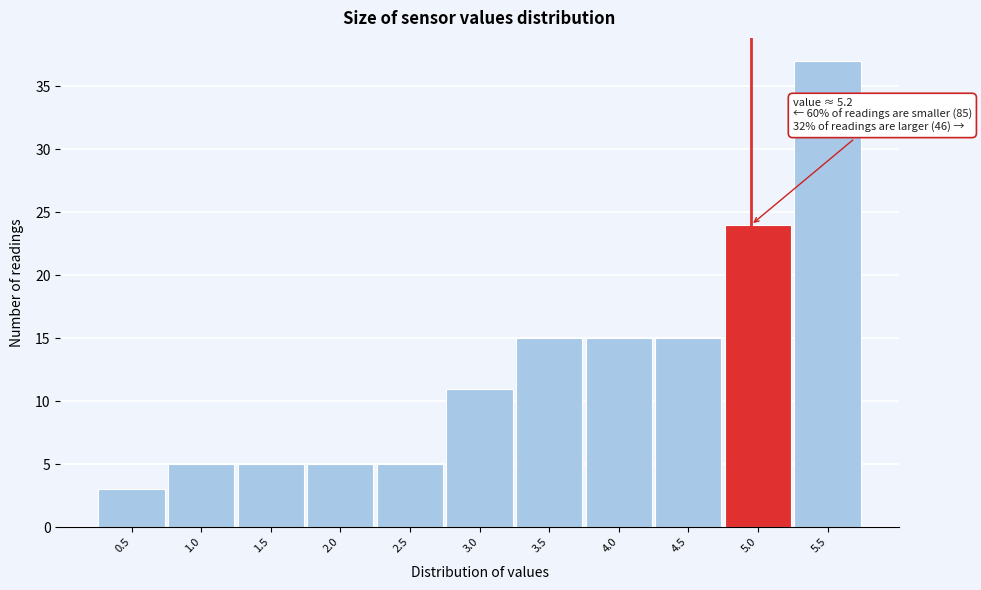

Reading left to right, what are all the values shown in this chart?

0.5=3	1.0=5	1.5=5	2.0=5	2.5=5	3.0=11	3.5=15	4.0=15	4.5=15	5.0=24	5.5=37